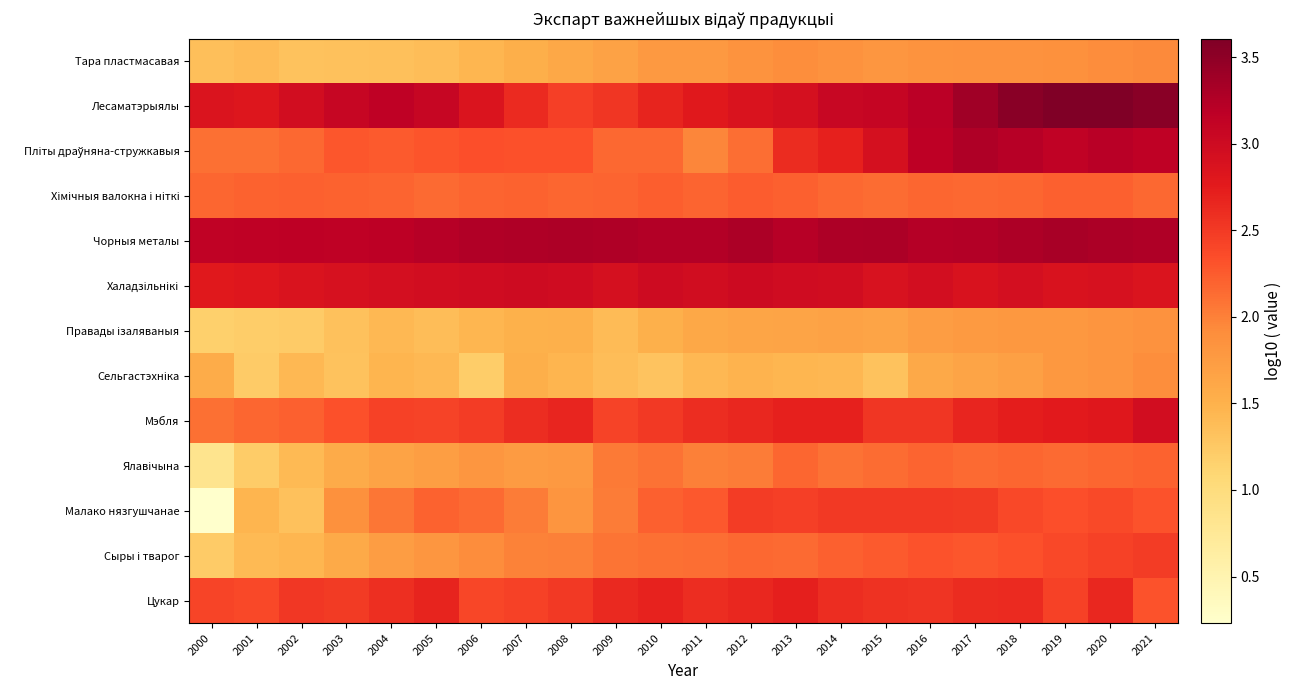

At which category is the sum across all series the highest?

2020